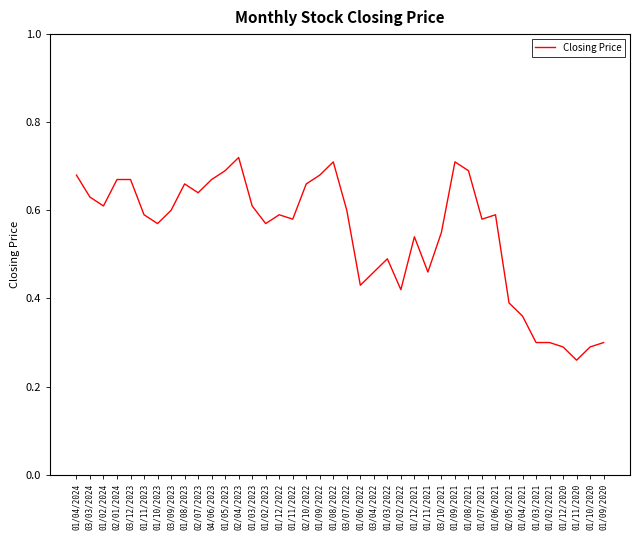

Does the chart display data point markers on the line(s)?

No